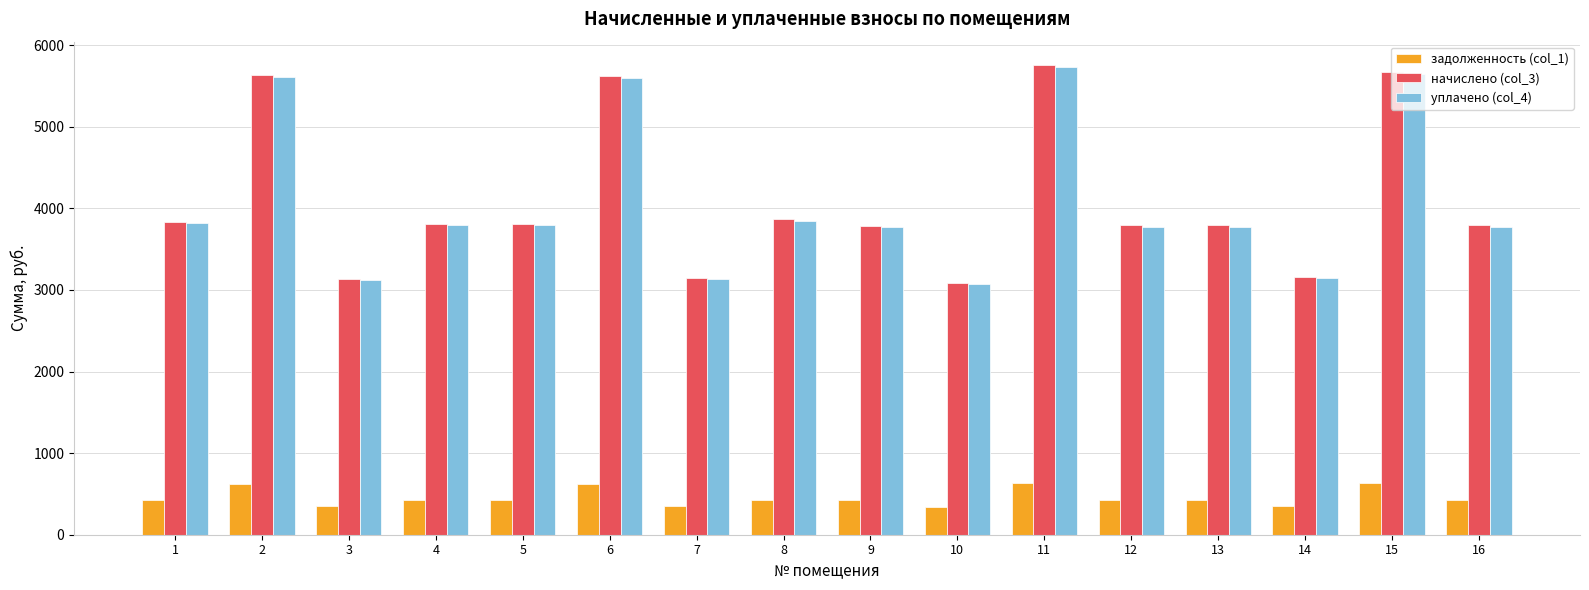

Which series has the widest spread of values?

начислено (col_3)